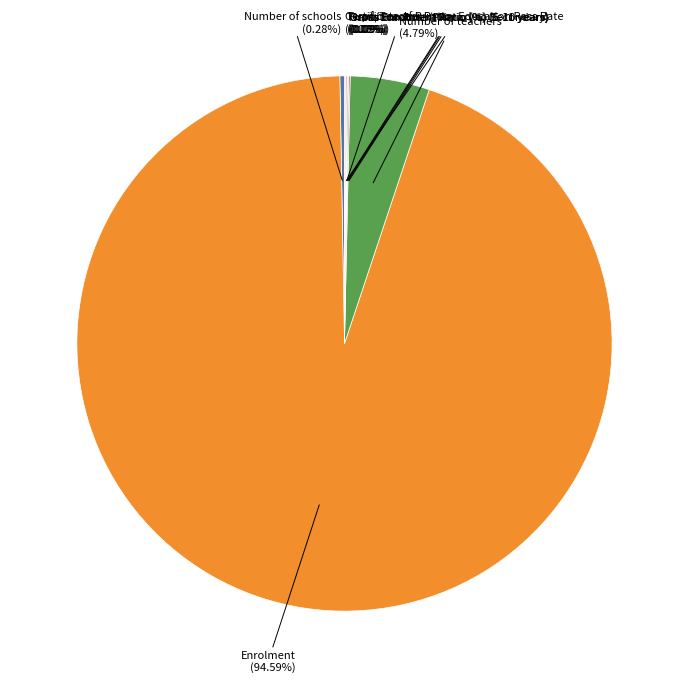

To the nearest percent, what is the difference between the largest and smallest slice percentages?

95%